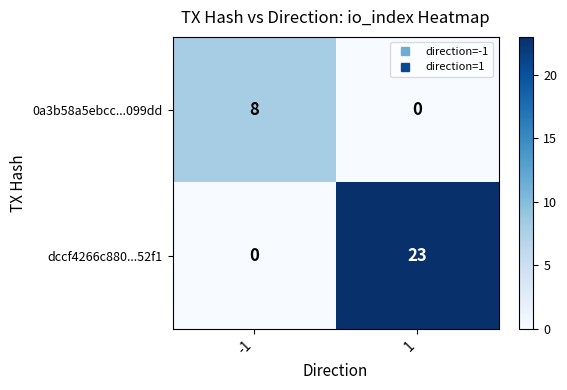

Rank the series by their maximum value, from highest to lowest.

dccf4266c880...52f1, 0a3b58a5ebcc...099dd